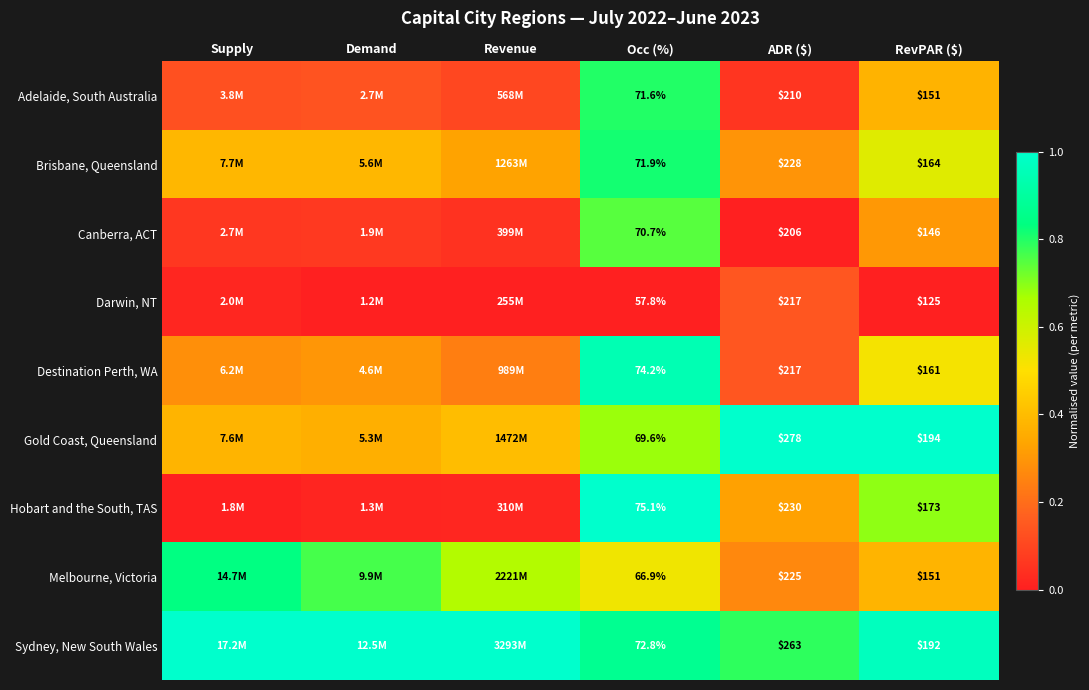

At Occ (%), list the series in order from largest to smallest.

Hobart and the South, TAS, Destination Perth, WA, Sydney, New South Wales, Brisbane, Queensland, Adelaide, South Australia, Canberra, ACT, Gold Coast, Queensland, Melbourne, Victoria, Darwin, NT